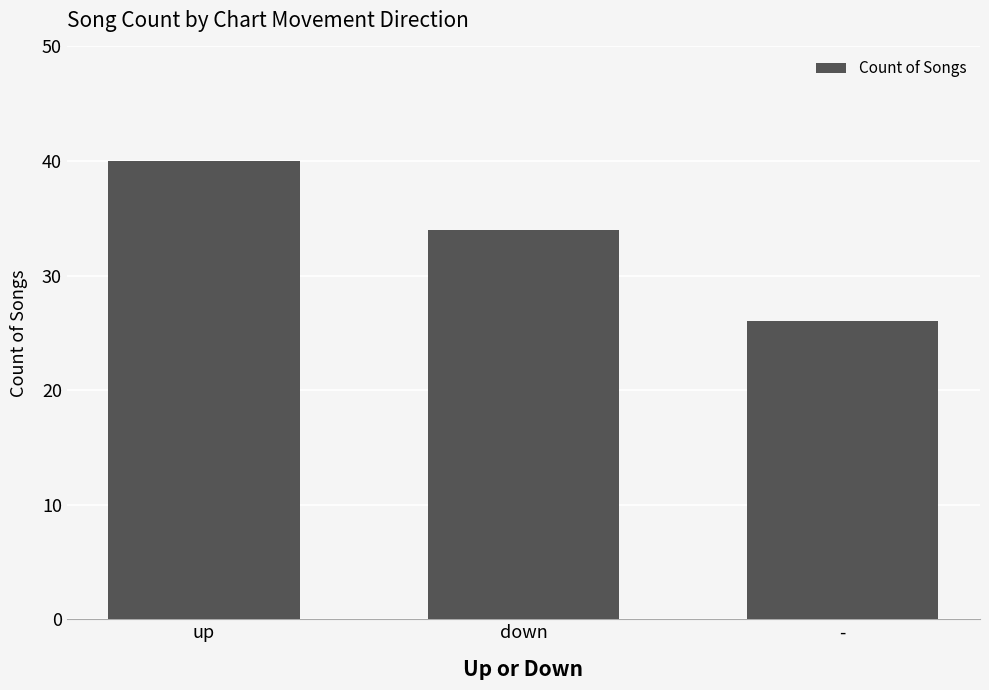

How many bars are there in total?

3